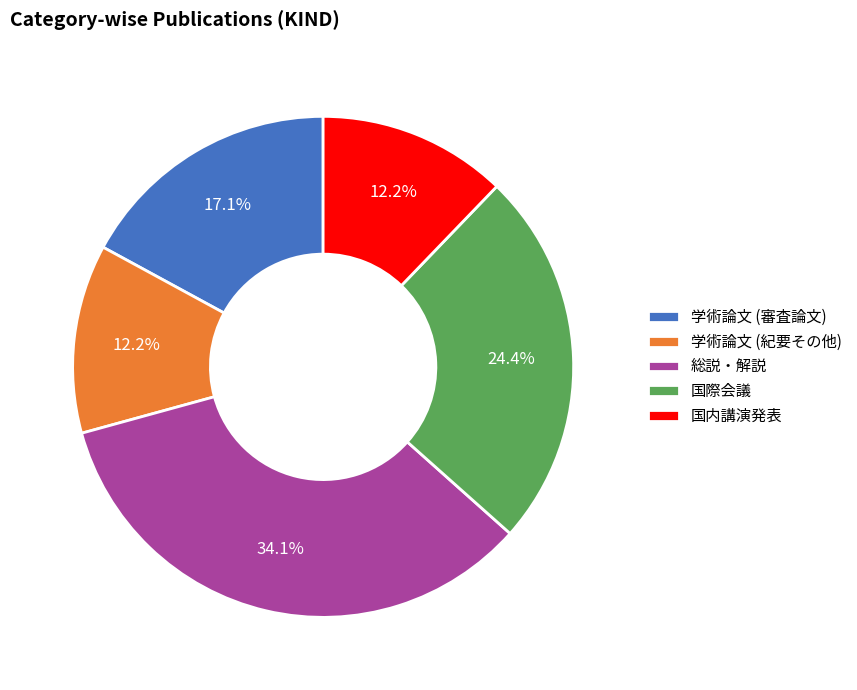

How much of the chart is everything except 総説・解説?

65.9%